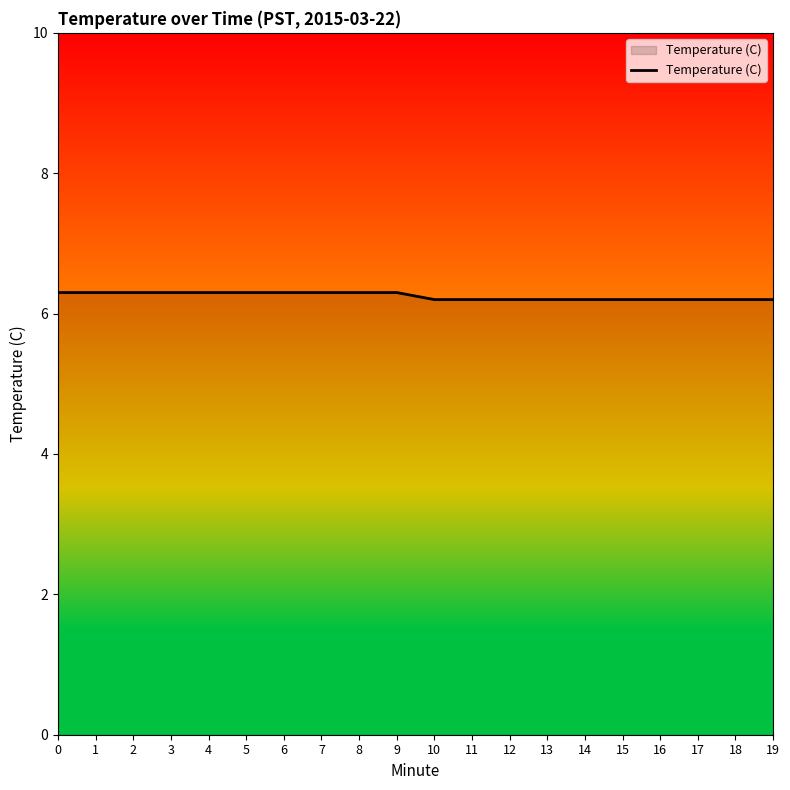

What is the minimum value shown in the chart?

6.2